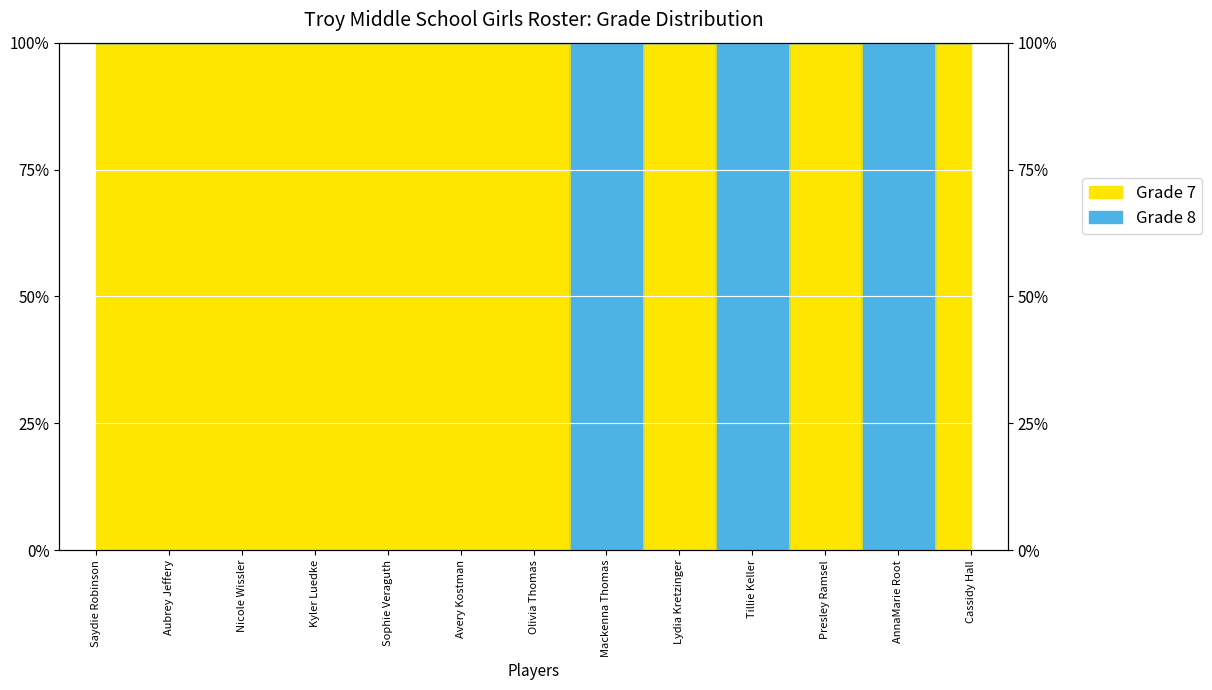

Is it true that the value at Cassidy Hall is 100?

True